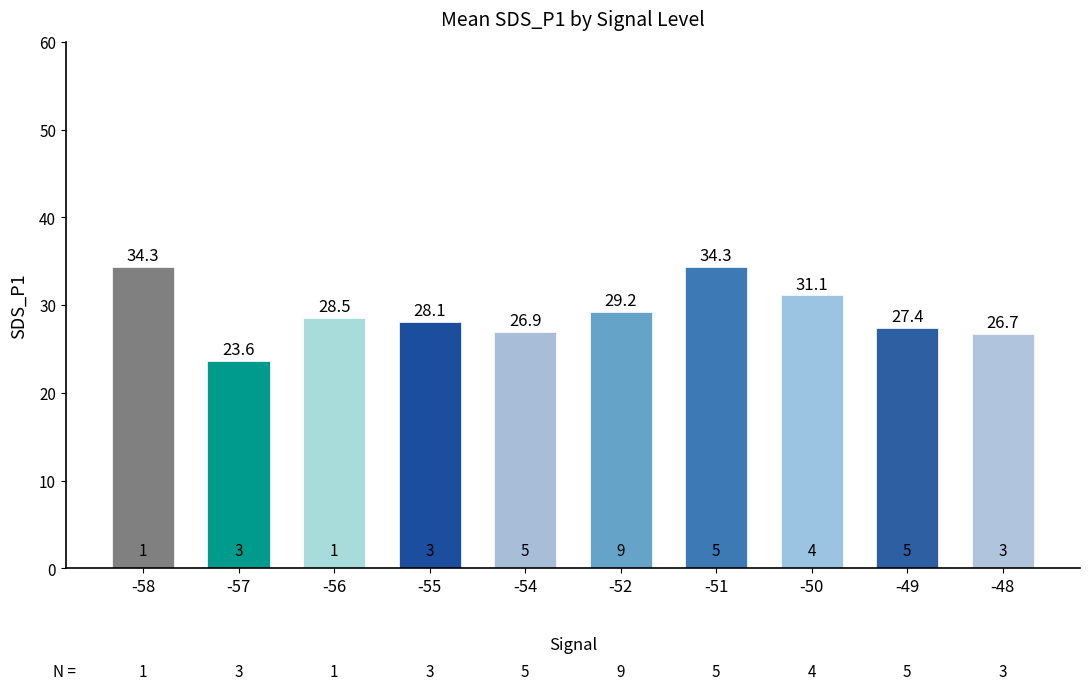

Which has a higher value, -52 or -51?

-51